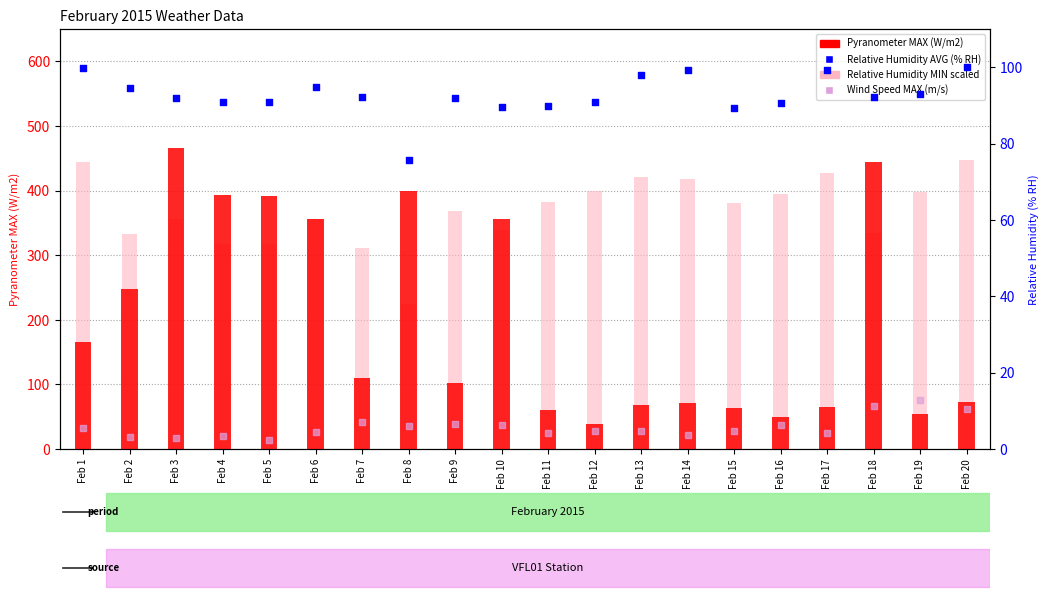

At which category is the sum across all series the highest?

Feb 3